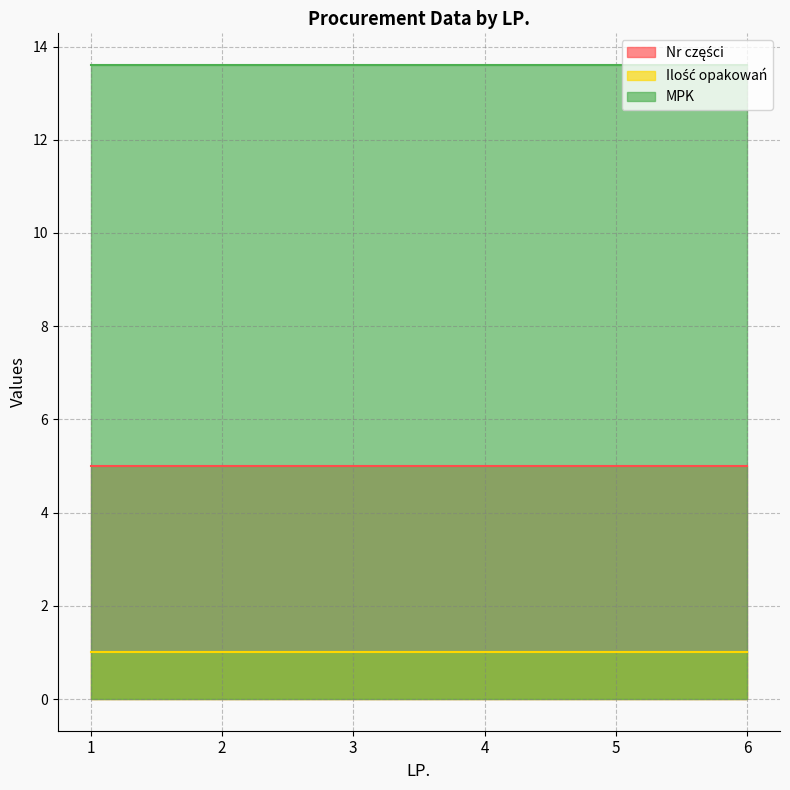

What is the value of the Nr części point at the 1st from the left?

5.0